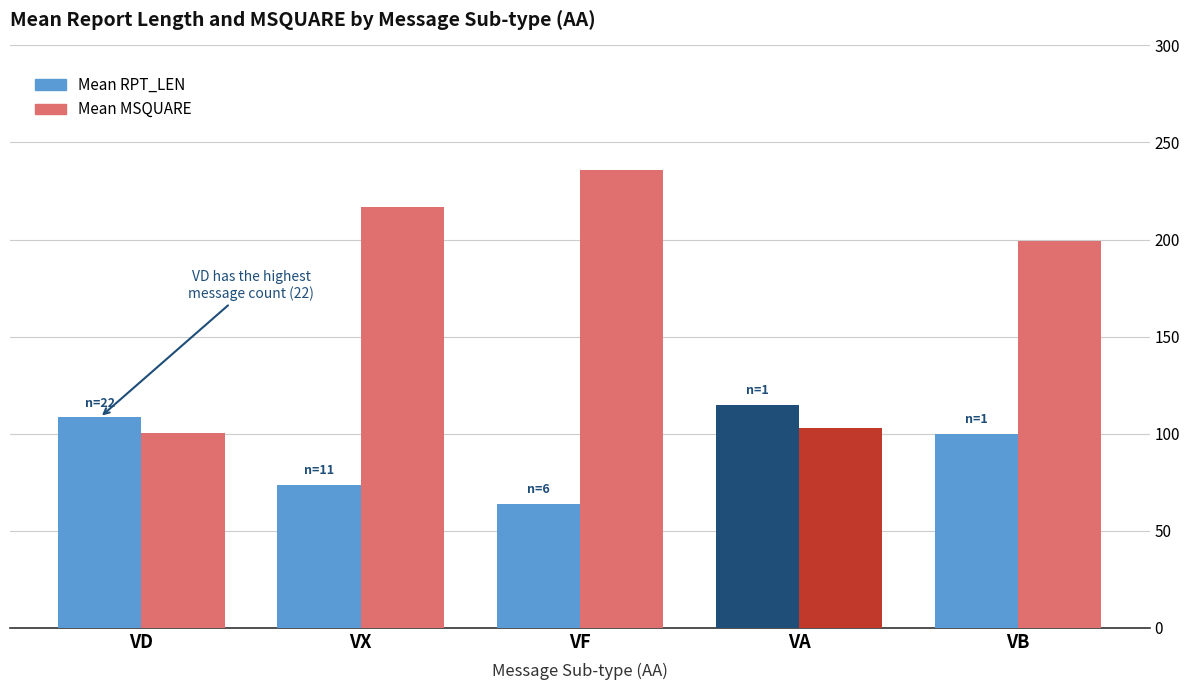

The value of Mean MSQUARE at VF is 236.0. True or false?

True